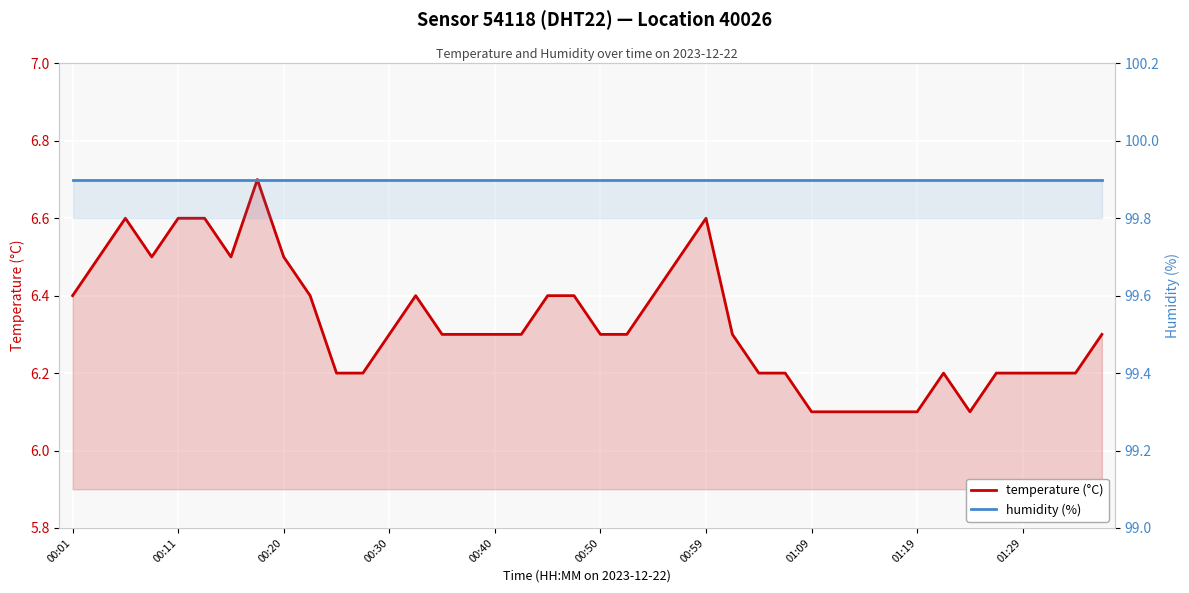

Is the value of humidity (%) at 21 greater than the value of temperature (°C) at 26?

Yes